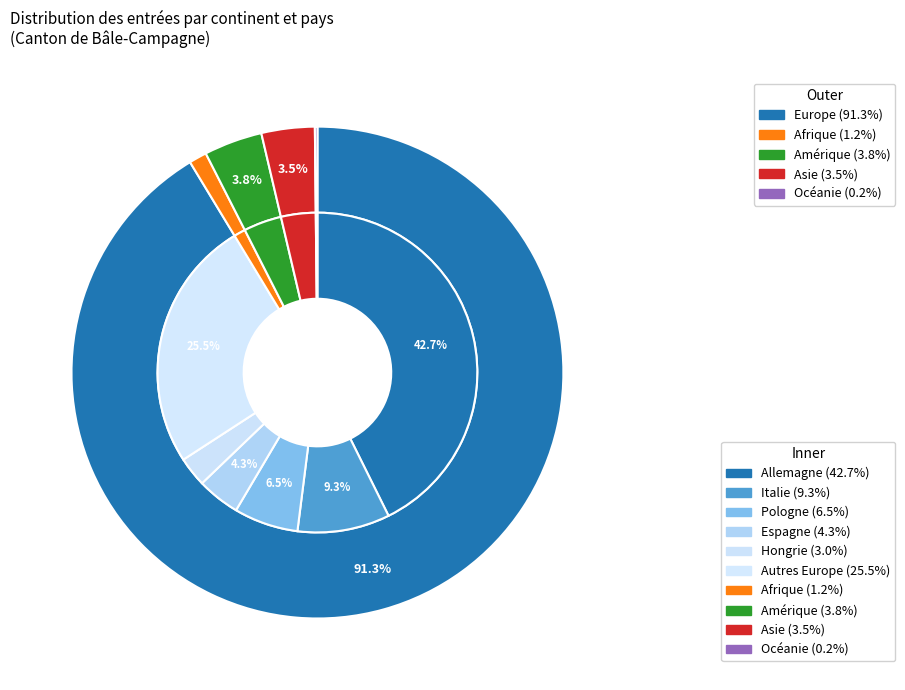

What portion of the pie excludes Amérique?

96.2%